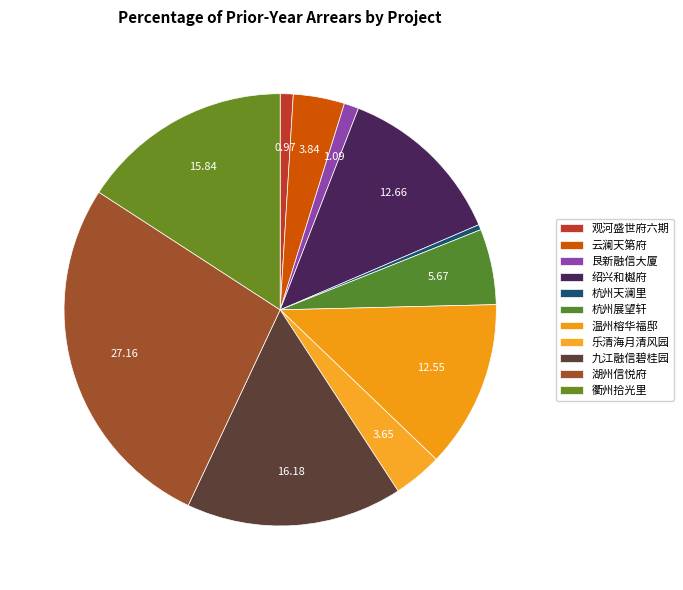

To the nearest percent, what is the difference between the largest and smallest slice percentages?

27%